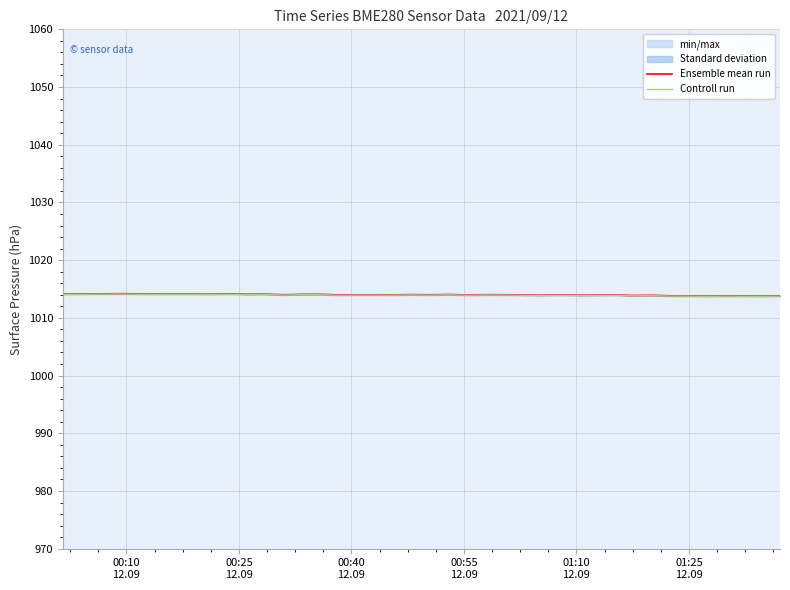

What is the lowest value of the Controll run series?

1013.7